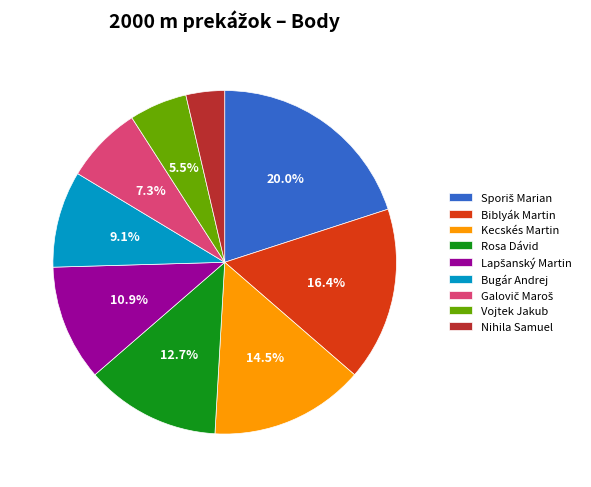

Is the sum of Bugár Andrej and Vojtek Jakub greater than half?

No